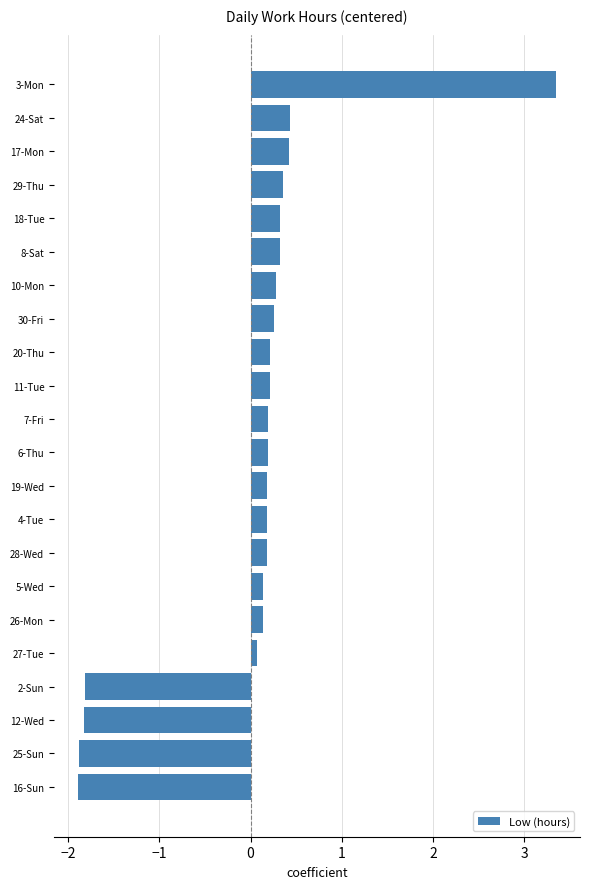

How many data points are above 0?

18